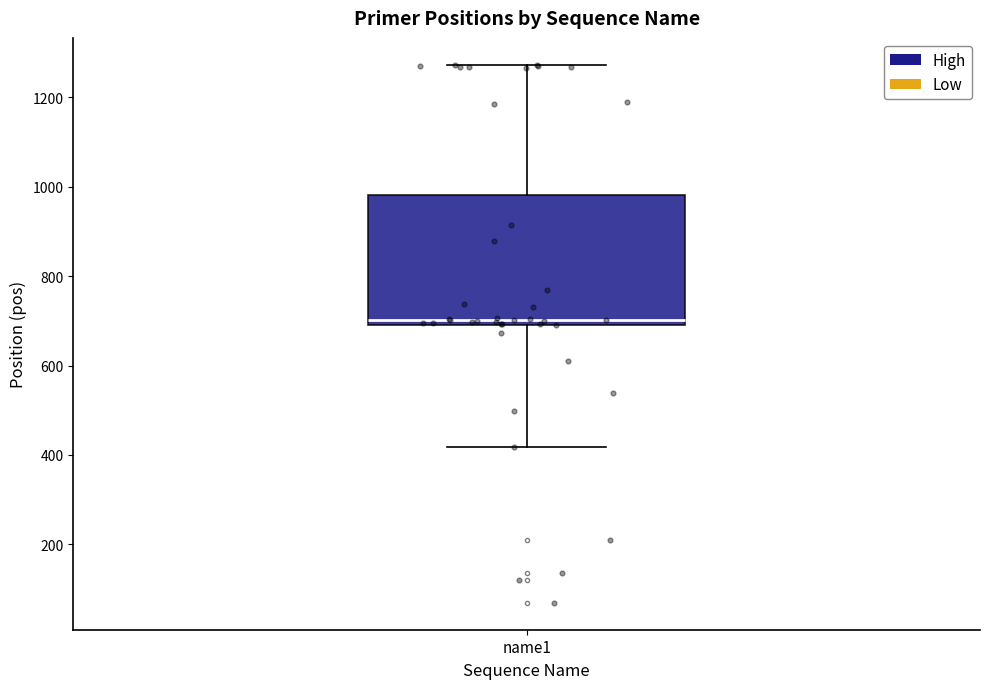

Where is the lower edge of the box for name1 on the y-axis? The values are not printed on the chart, so give them approximately, as read against the axis.

700